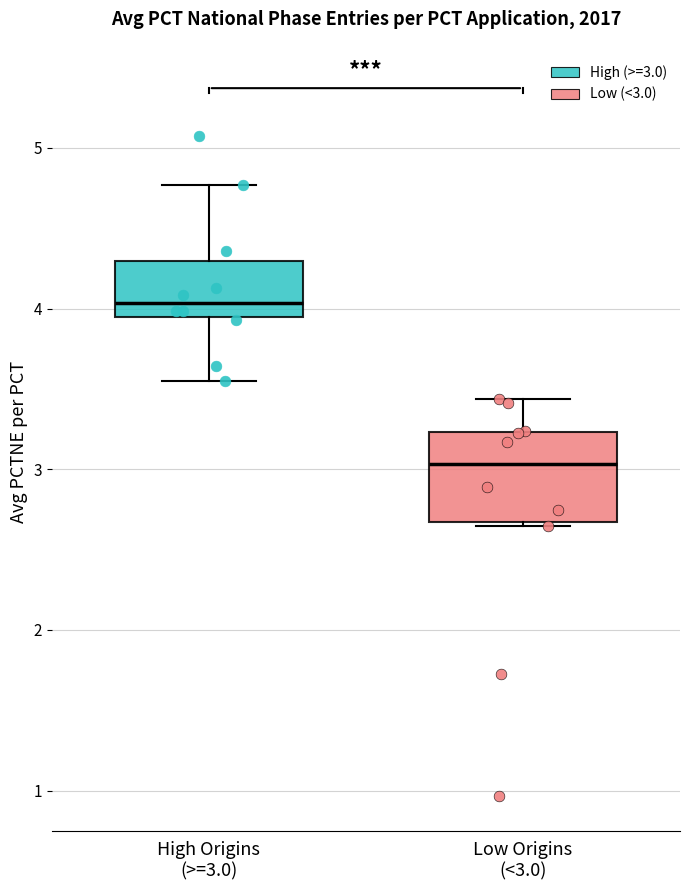

Which box is the tallest, from its lower edge to its upper edge?

Low Origins (<3.0)